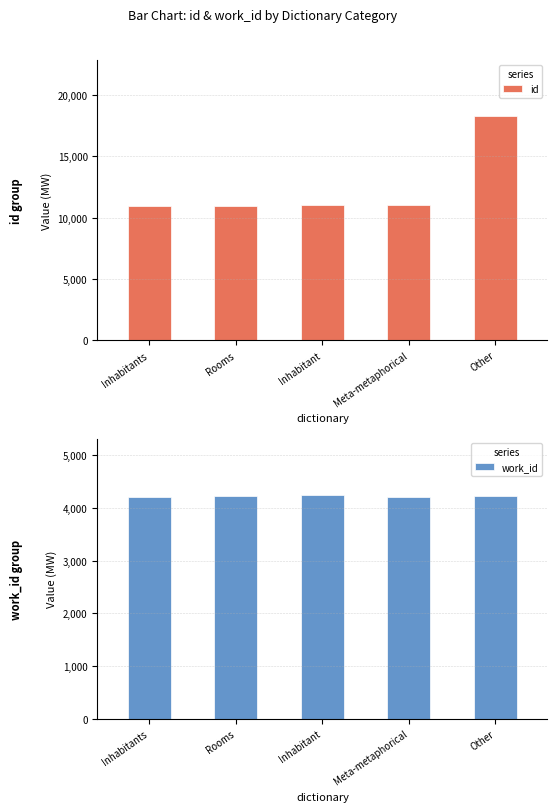

At which label does id first exceed 10997?

Inhabitant